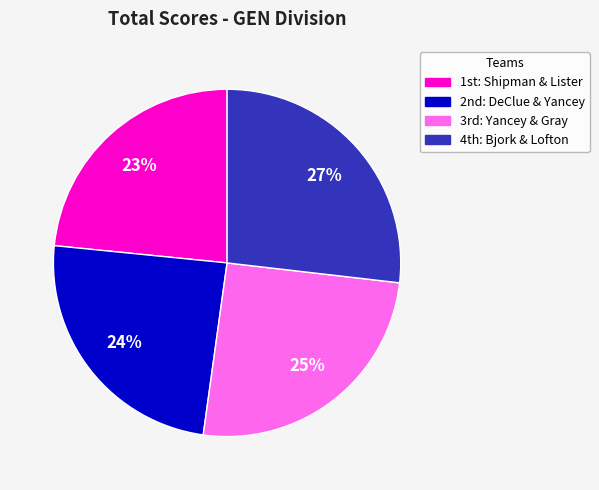

Rank the categories by value from lowest to highest.

1st: Shipman & Lister, 2nd: DeClue & Yancey, 3rd: Yancey & Gray, 4th: Bjork & Lofton